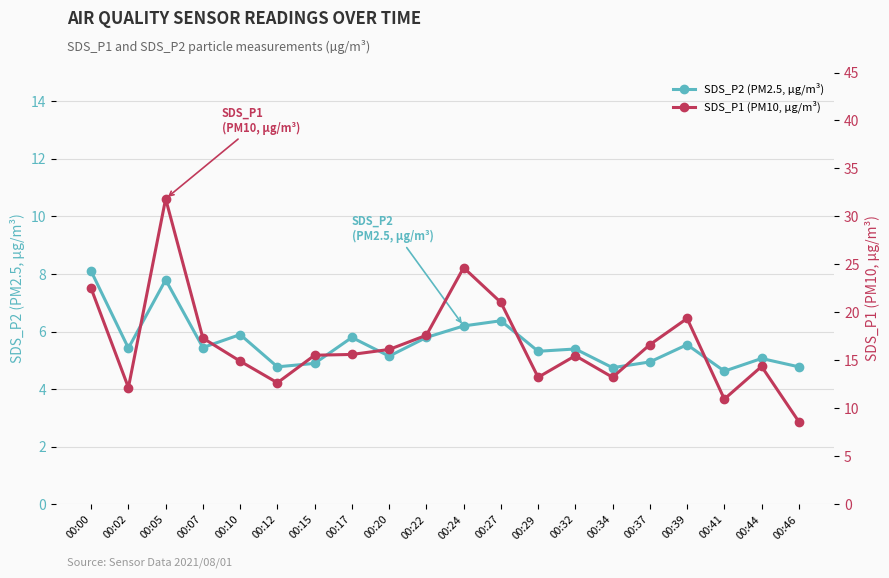

Rank the categories by SDS_P2 (PM2.5, µg/m³) value from lowest to highest.

00:41, 00:34, 00:12, 00:46, 00:15, 00:37, 00:44, 00:20, 00:29, 00:32, 00:02, 00:07, 00:39, 00:17, 00:22, 00:10, 00:24, 00:27, 00:05, 00:00